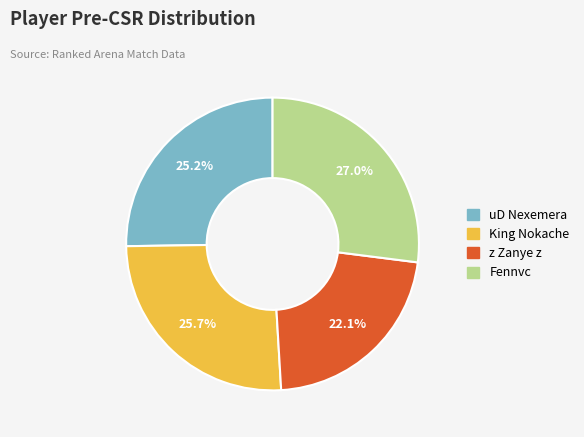

To the nearest percent, what is the average slice percentage?

25%